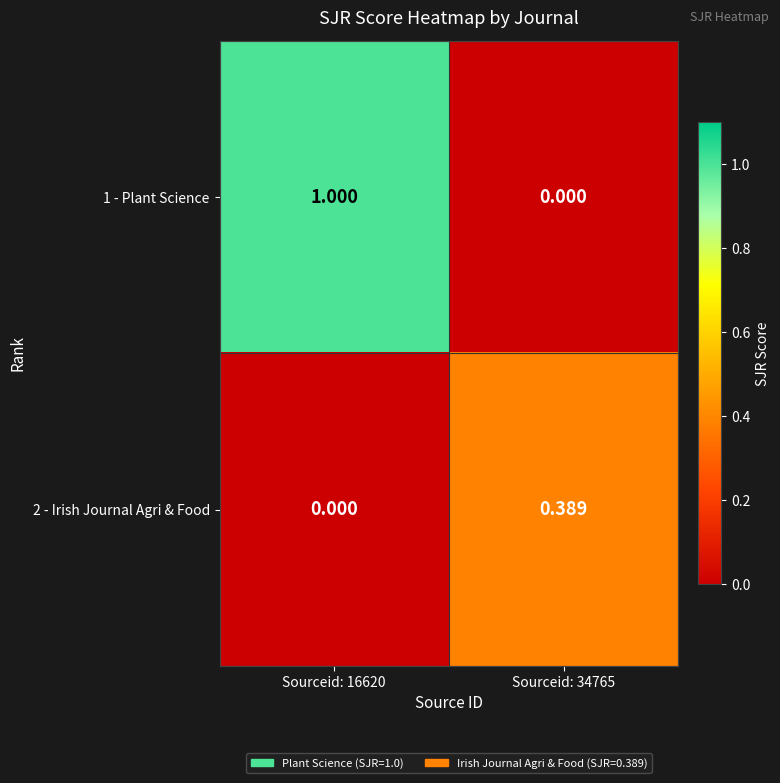

Which series has the widest spread of values?

1 - Plant Science